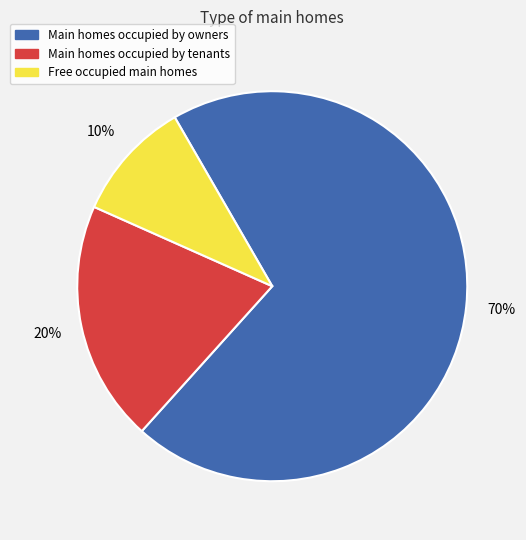

What is the ratio of the value at Main homes occupied by tenants to the value at Main homes occupied by owners?

0.3